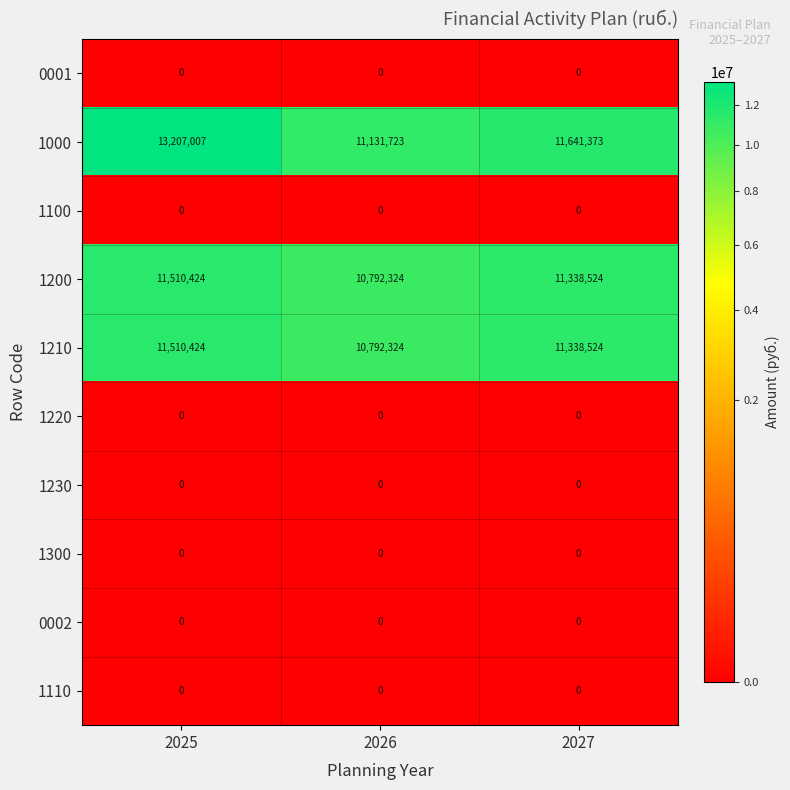

Rank the categories by 1200 value from lowest to highest.

2026, 2027, 2025